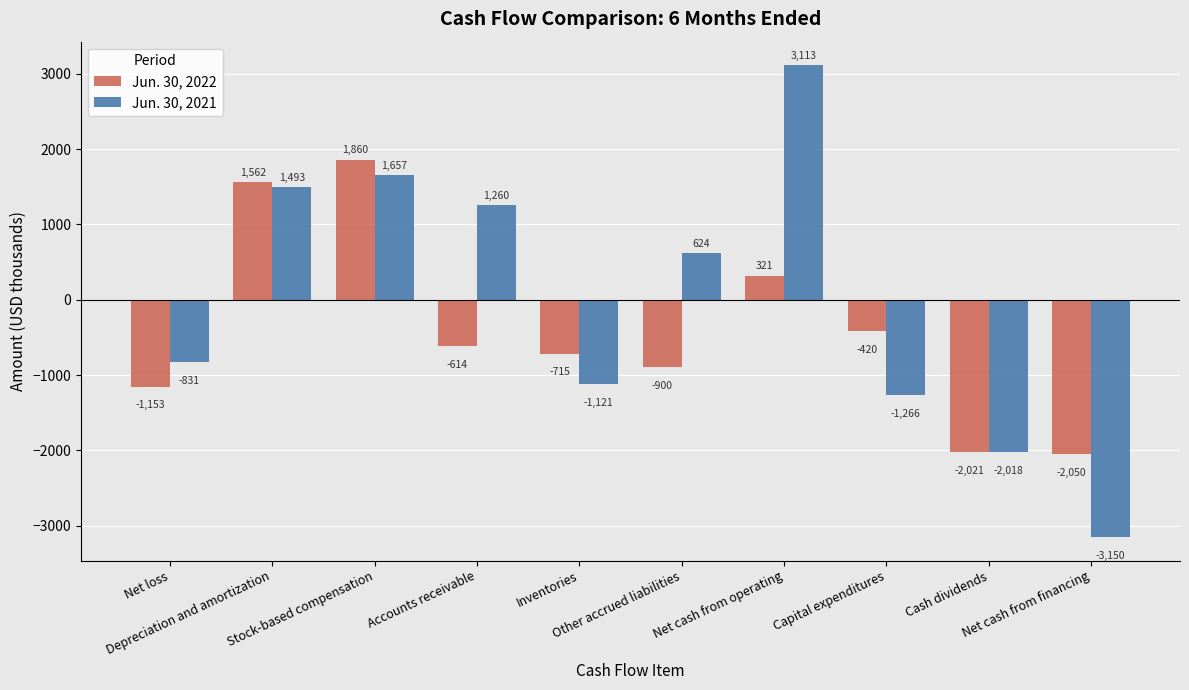

At which label does Jun. 30, 2021 first exceed 624?

Depreciation and amortization